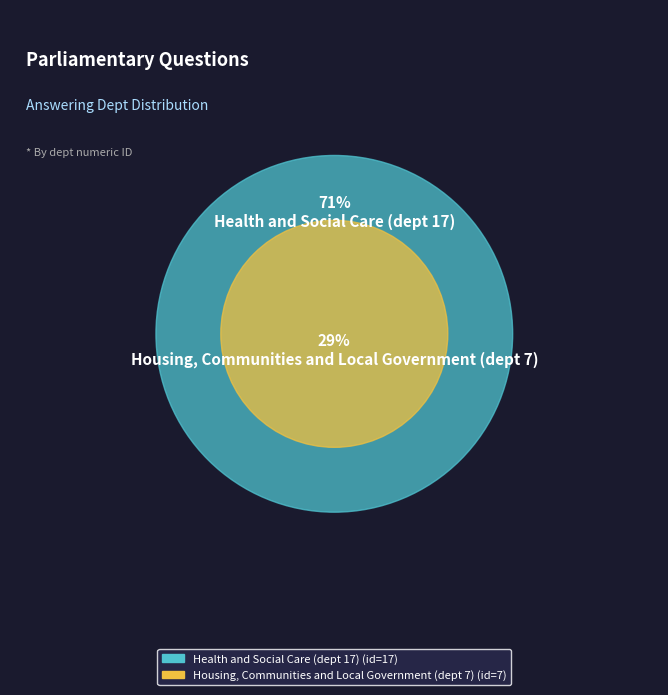

To the nearest percent, what is the combined percentage of Housing, Communities and Local Government (dept 7) and Health and Social Care (dept 17)?

100%